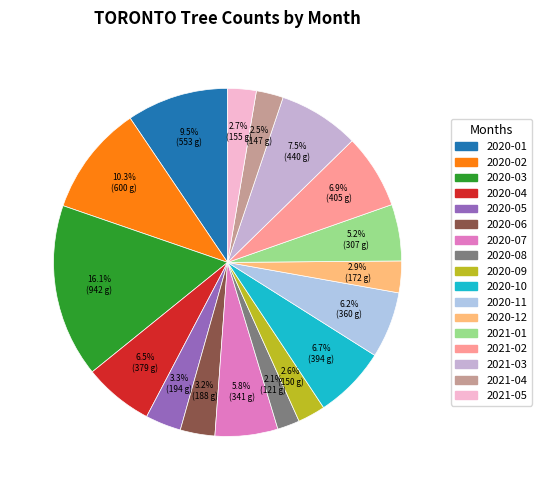

What percentage is the 2020-09 slice, to the nearest percent?

3%